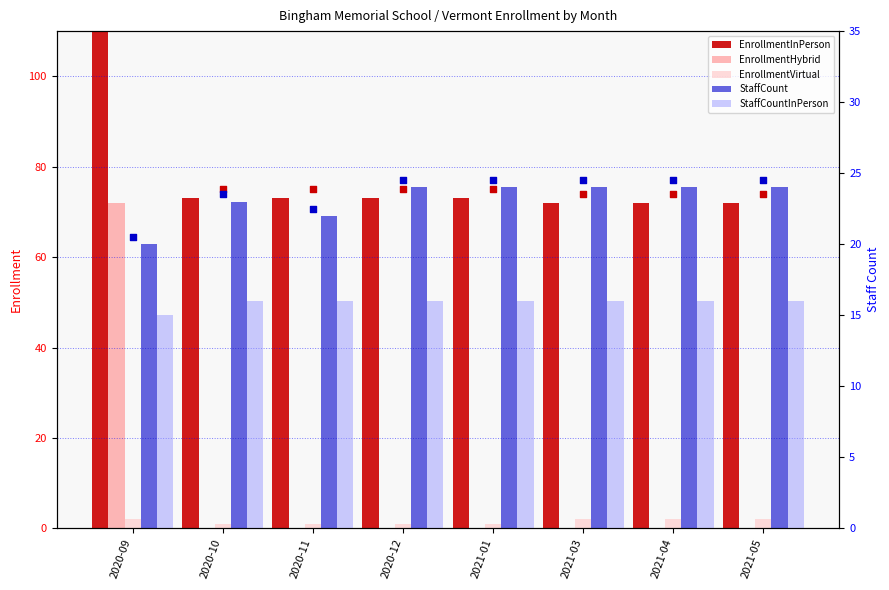

Which series reaches the maximum Y coordinate?

EnrollmentInPerson